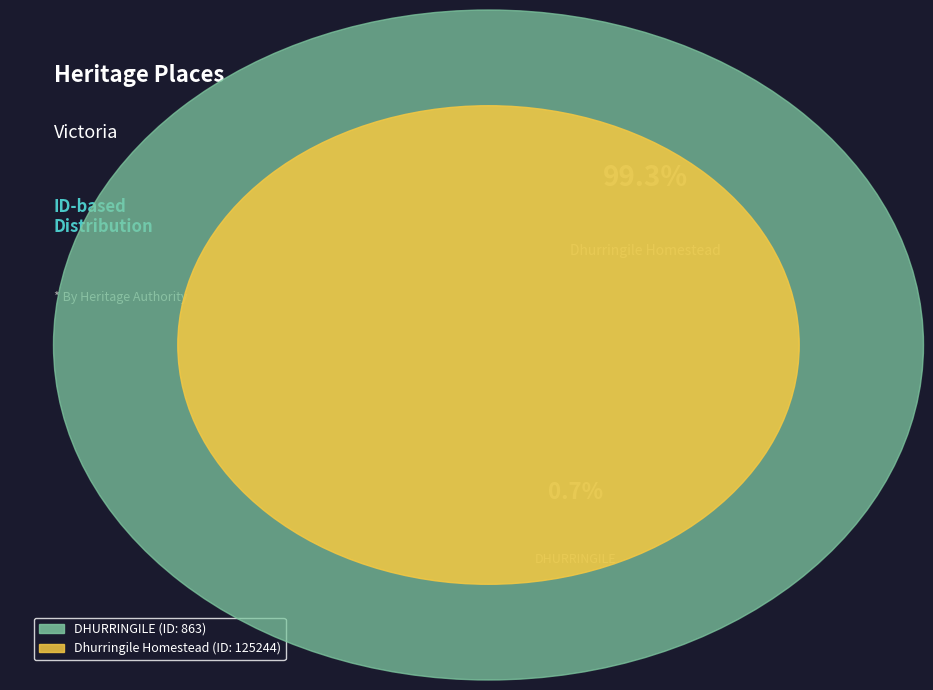

What is the change in value from DHURRINGILE to Dhurringile Homestead?

+124381